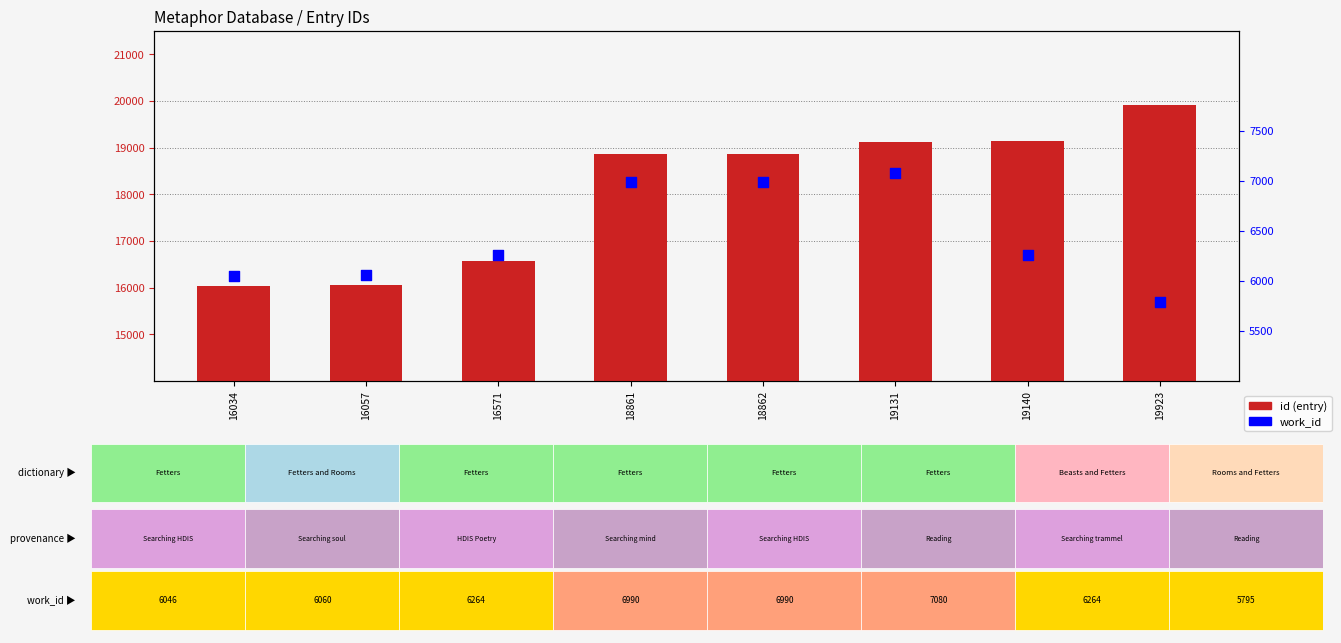

Which series has the largest Y range (max minus min)?

id (entry)